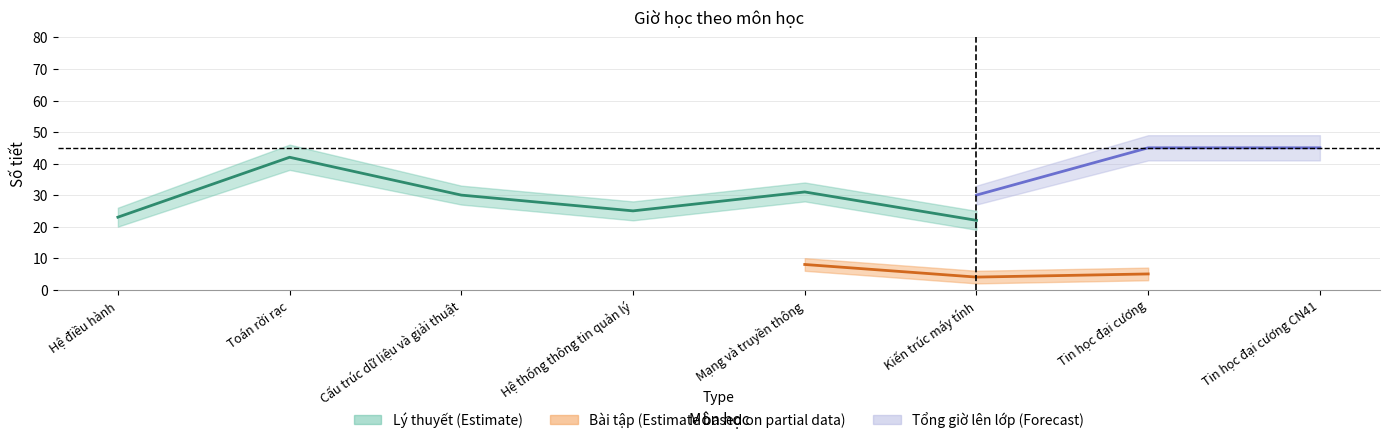

What is the approximate value of Tổng giờ lên lớp (Forecast) at Tin học đại cương CN41?

45.0